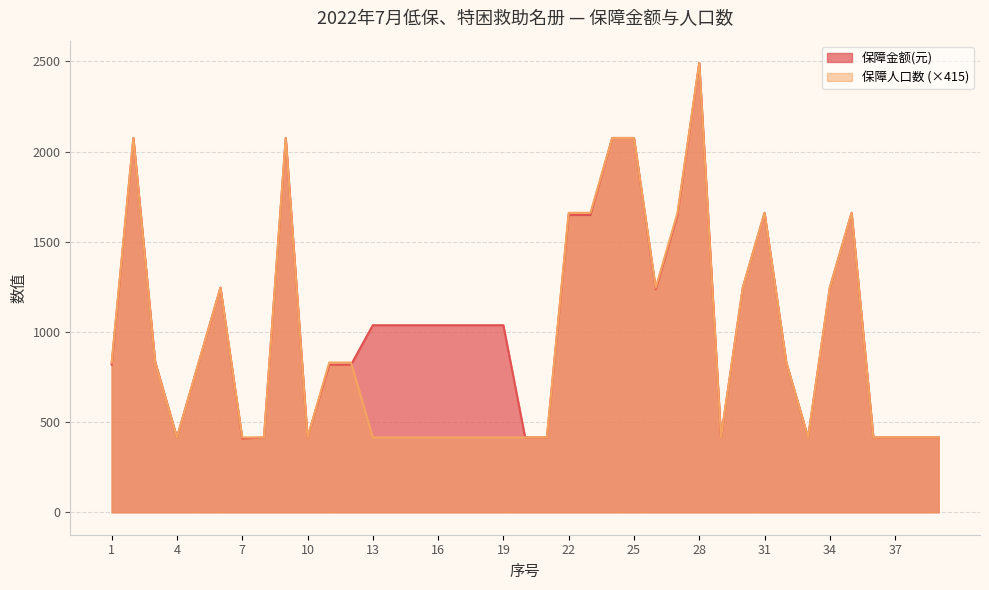

At 22, list the series in order from largest to smallest.

保障人口数, 保障金额(元)